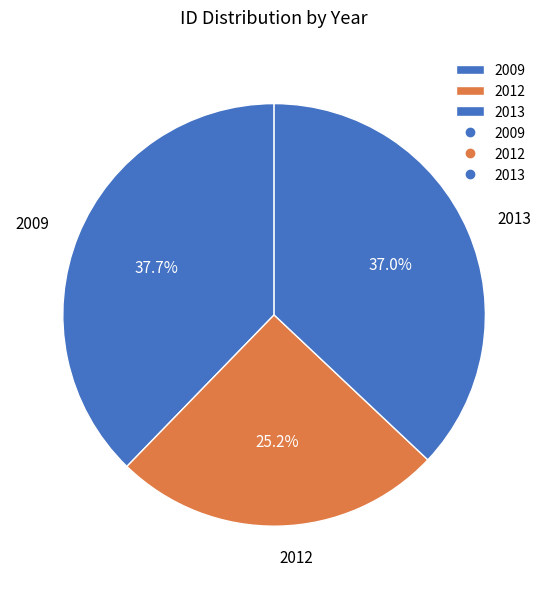

Approximately how many times larger is the value at 2013 compared to 2009?

1.0